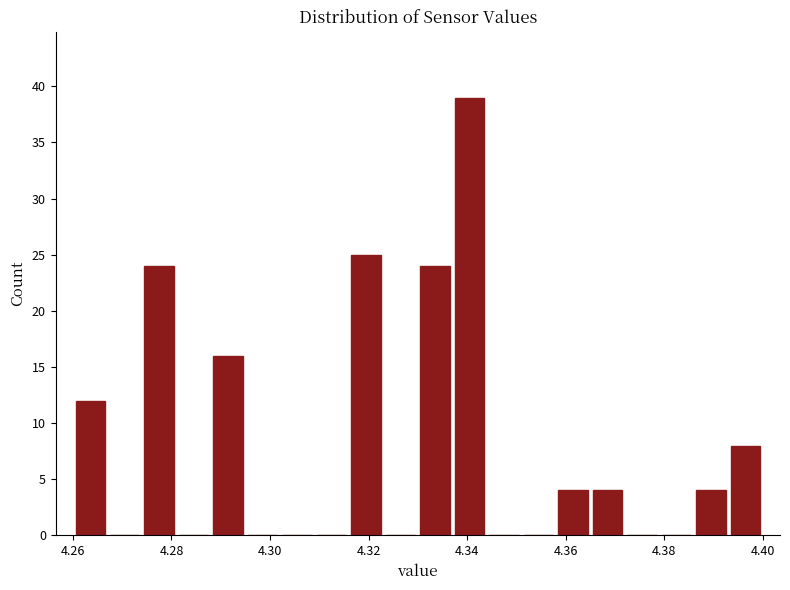

Read against the x-axis, roughly where is the centre of the tallest bar?

4.340